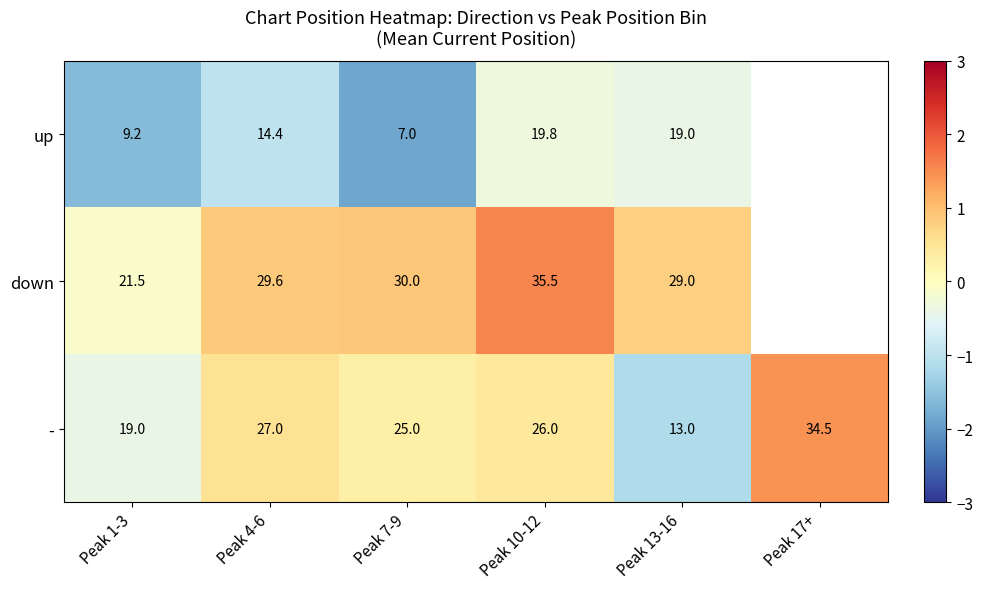

Which has a higher value, Peak 7-9 or Peak 10-12?

Peak 10-12